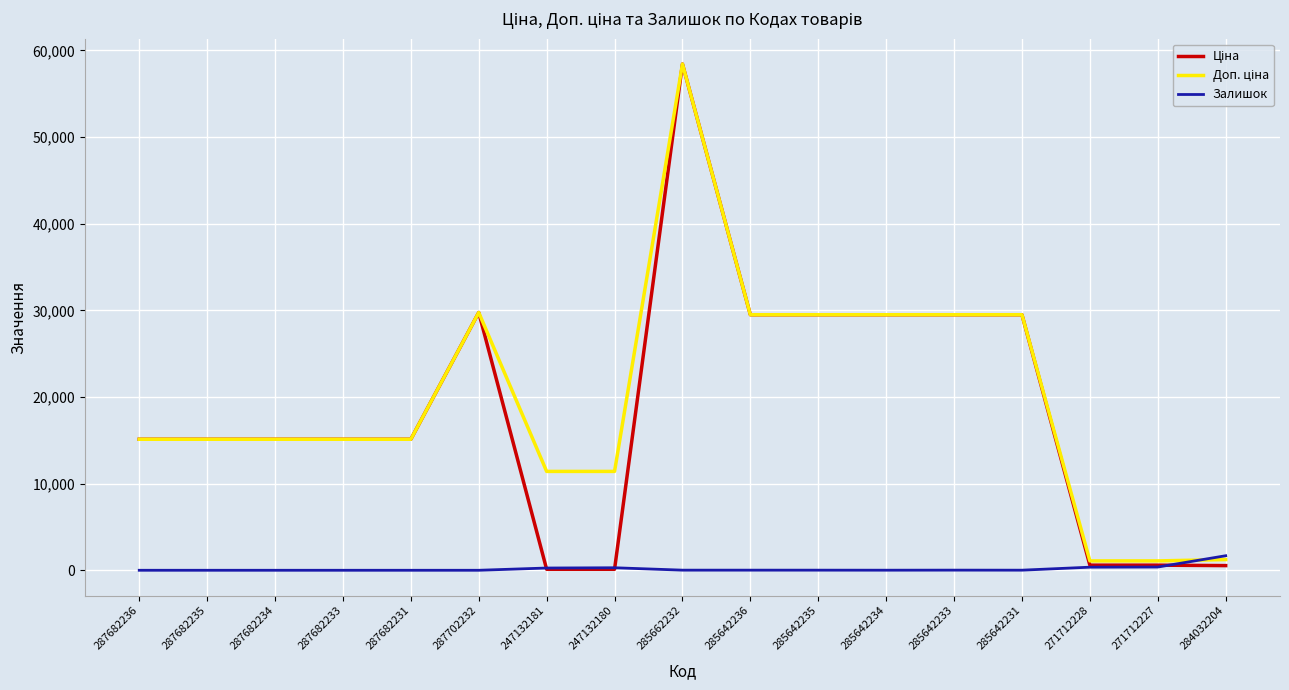

Which category has the highest value across all series?

285662232